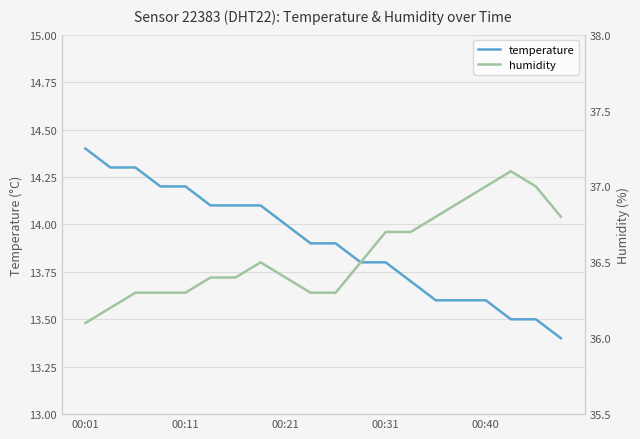

What is the maximum value for temperature?

14.4